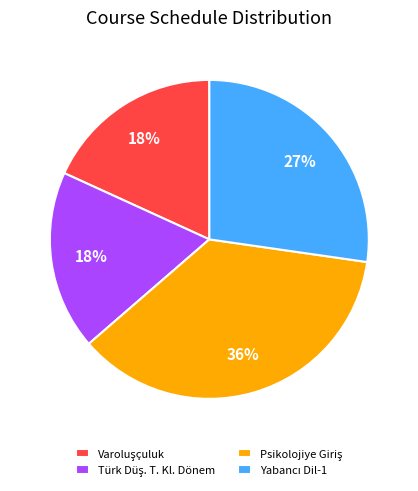

To the nearest percent, what is the difference between the largest and smallest slice percentages?

18%